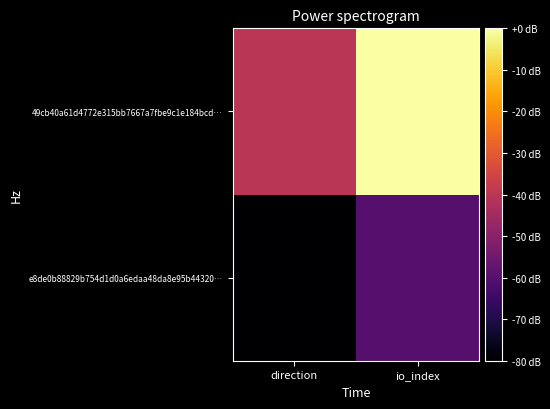

Which series has the largest range (max minus min)?

49cb40a61d4772e315bb7667a7fbe9c1e184bcd…